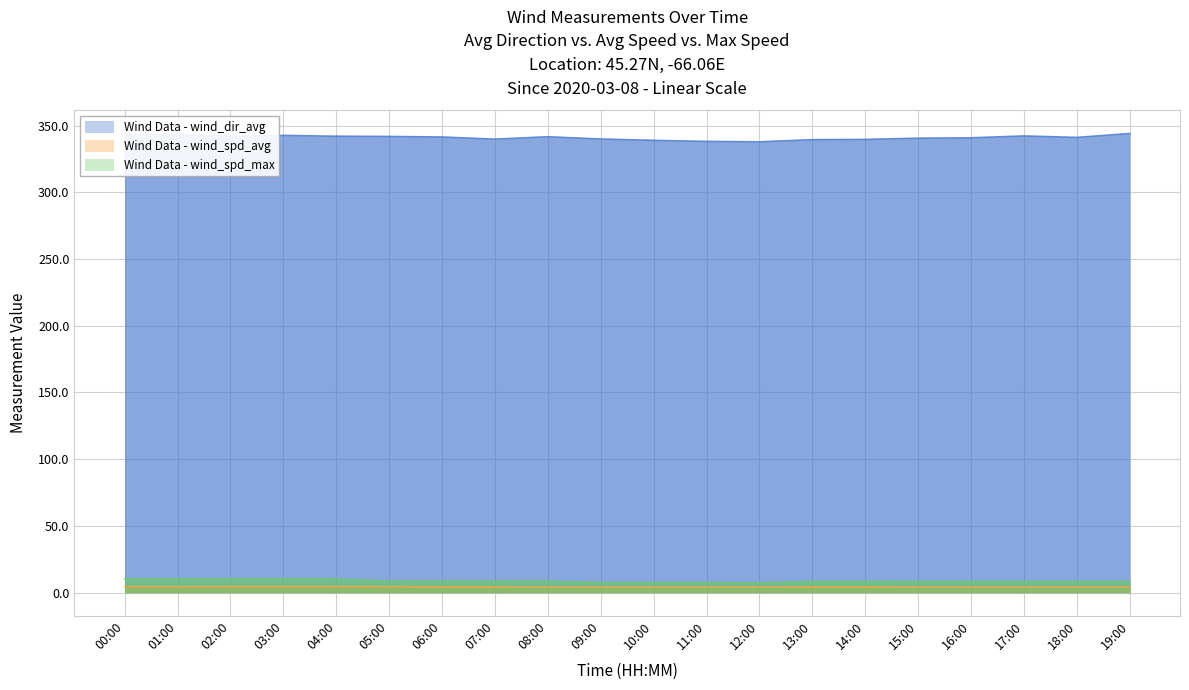

True or false: wind_spd_max and wind_dir_avg intersect in this chart.

False